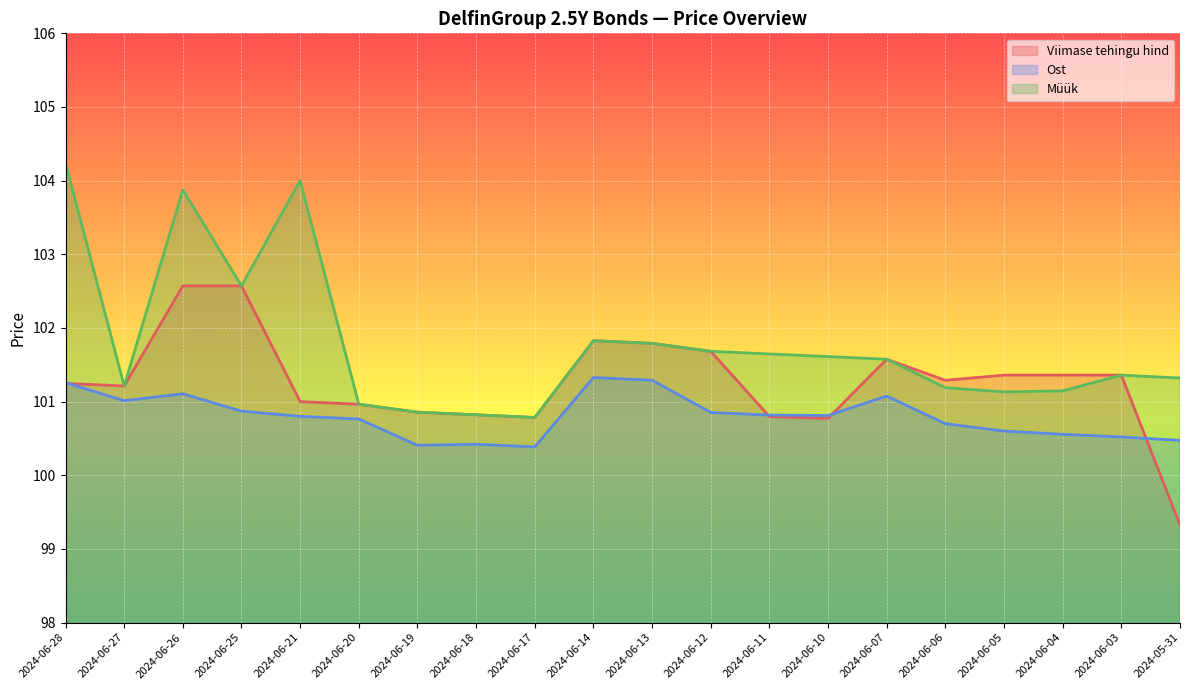

Reading left to right, transcribe all the data shown in this chart.

Viimase tehingu hind: 101.2	101.2	102.6	102.6	101.0	101.0	100.9	100.8	100.8	101.8	101.8	101.7	100.8	100.8	101.6	101.3	101.4	101.4	101.4	99.3
Ost: 101.3	101.0	101.1	100.9	100.8	100.8	100.4	100.4	100.4	101.3	101.3	100.9	100.8	100.8	101.1	100.7	100.6	100.6	100.5	100.5
Müük: 104.2	101.2	103.9	102.6	104.0	101.0	100.9	100.8	100.8	101.8	101.8	101.7	101.6	101.6	101.6	101.2	101.1	101.1	101.4	101.3